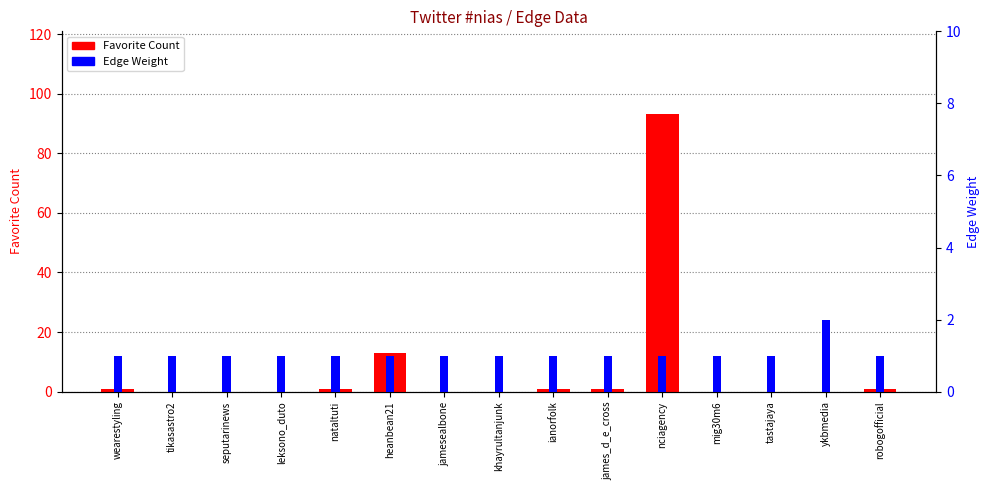

Reading left to right, what are all the values shown in this chart?

Favorite Count: 1	0	0	0	1	13	0	0	1	1	93	0	0	0	1
Edge Weight: 1	1	1	1	1	1	1	1	1	1	1	1	1	2	1